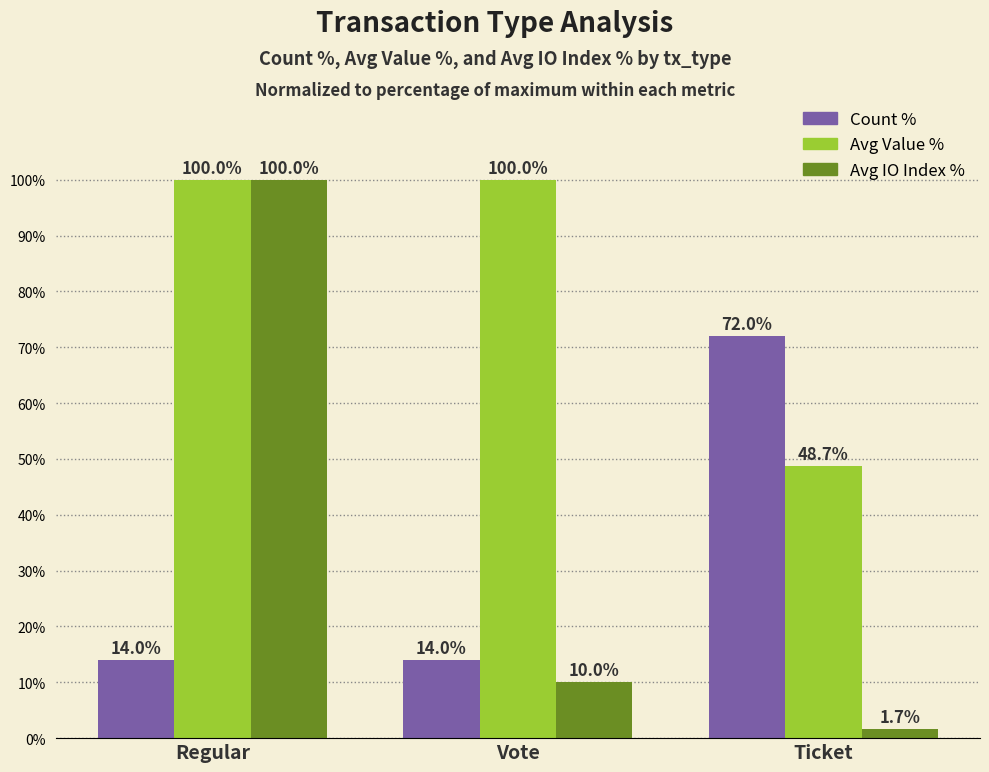

What is the average value of the Avg IO Index % series?

37.2